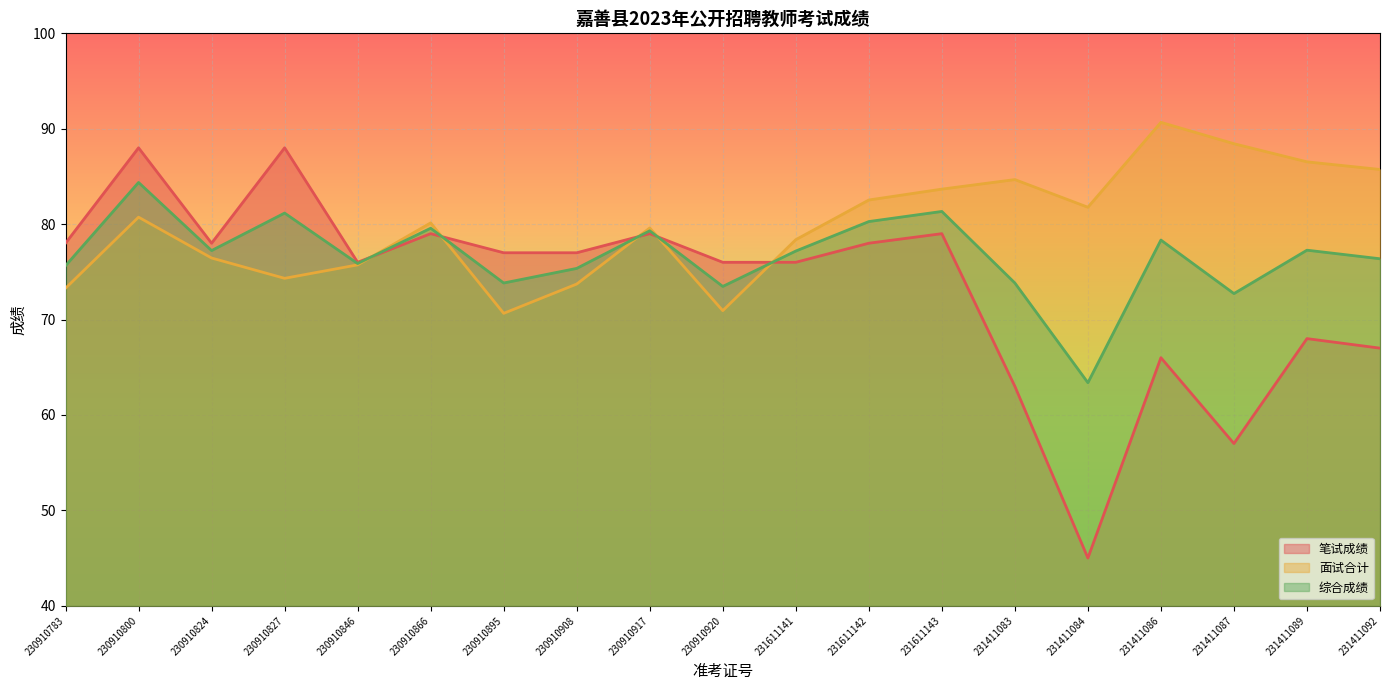

Which category has the highest value in the 综合成绩 series?

230910800